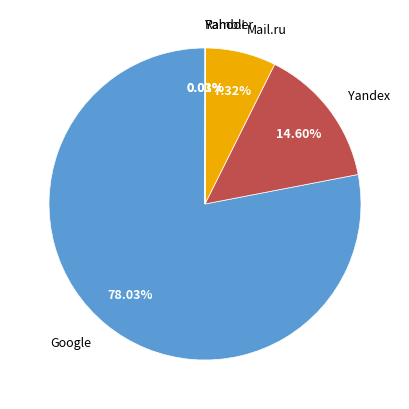

Does Google represent more than half of the total?

Yes